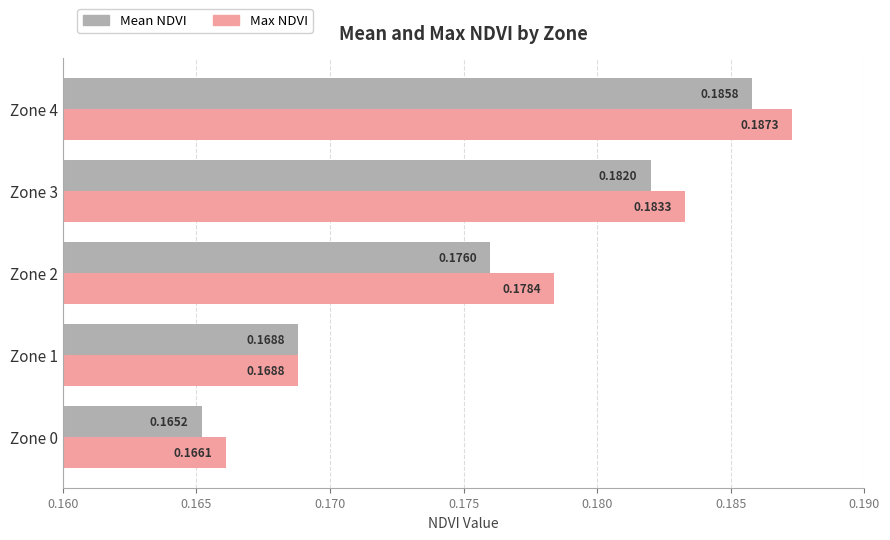

At which category is the sum across all series the highest?

Zone 4